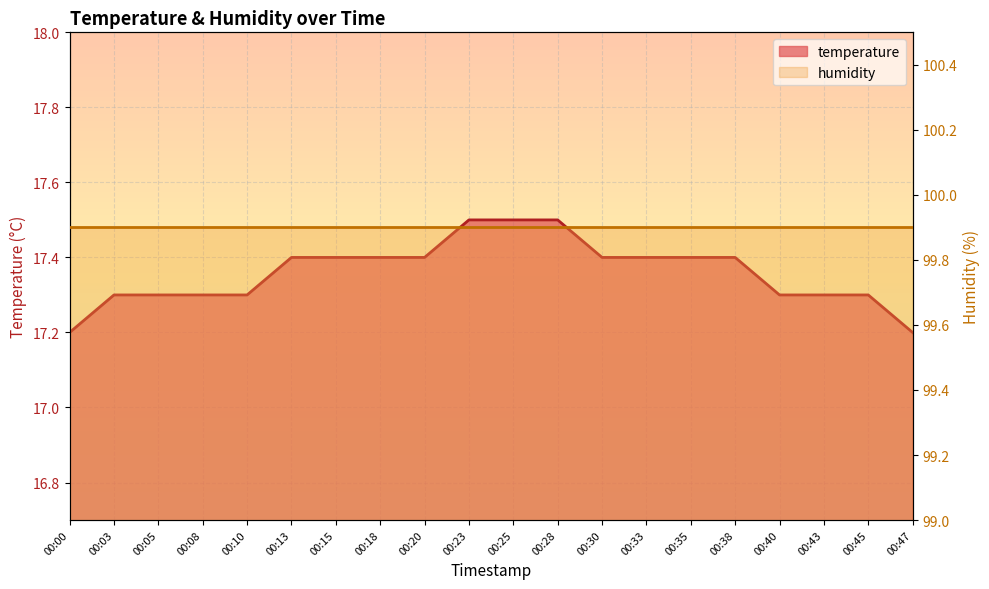

What is the value of the 10th point from the left?

17.5